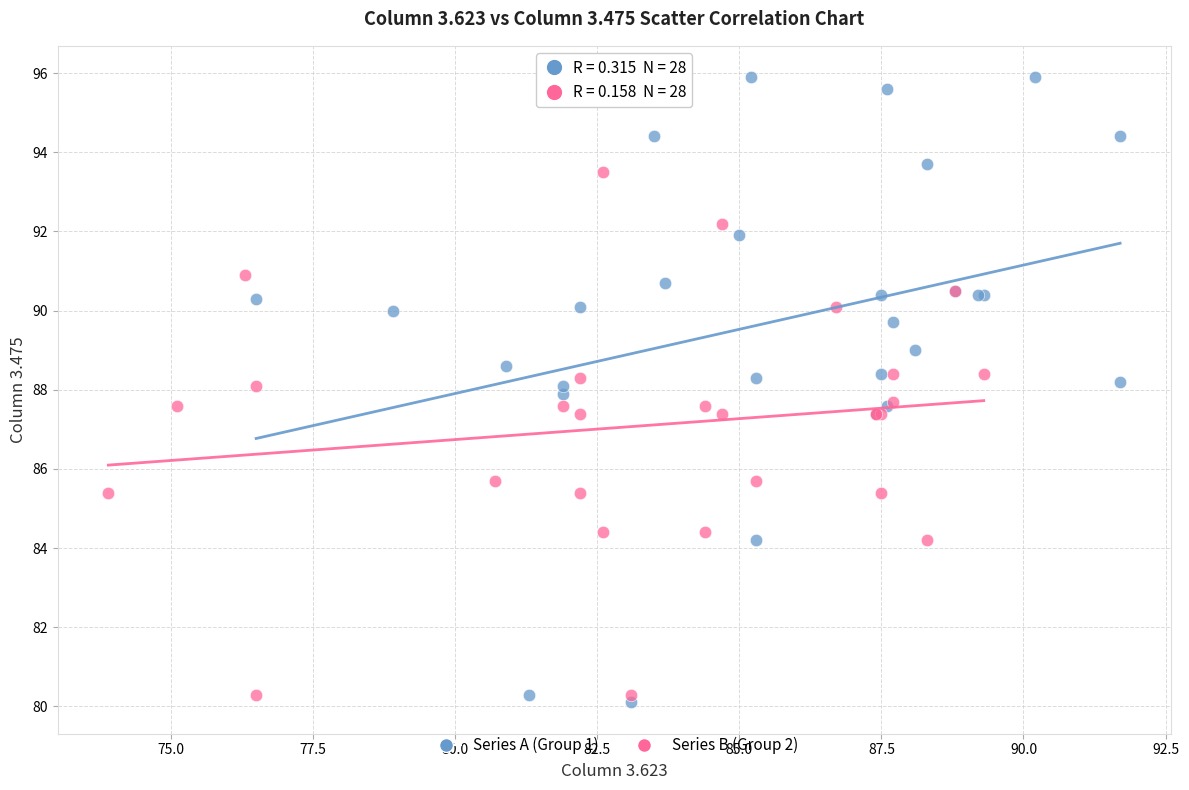

Which series contains the highest Y value?

Series A (Group 1)